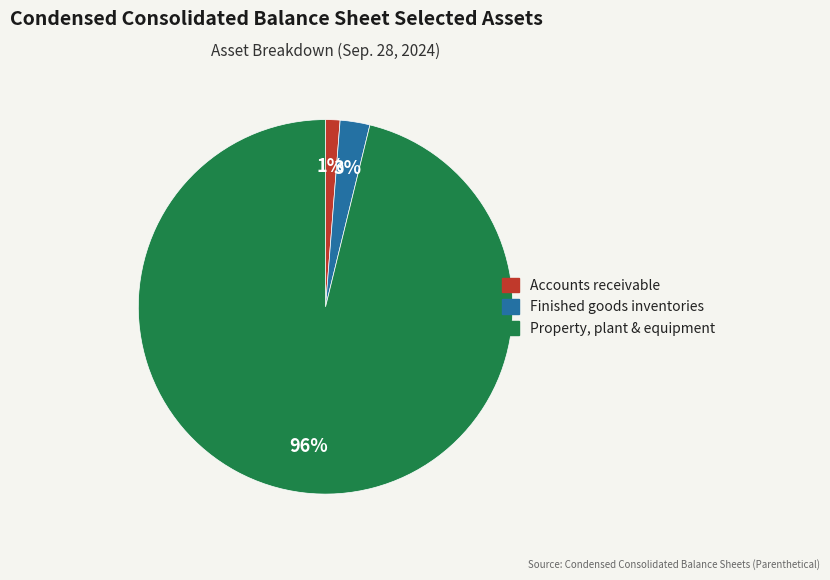

Which category has the smallest portion of the pie?

Accounts receivable